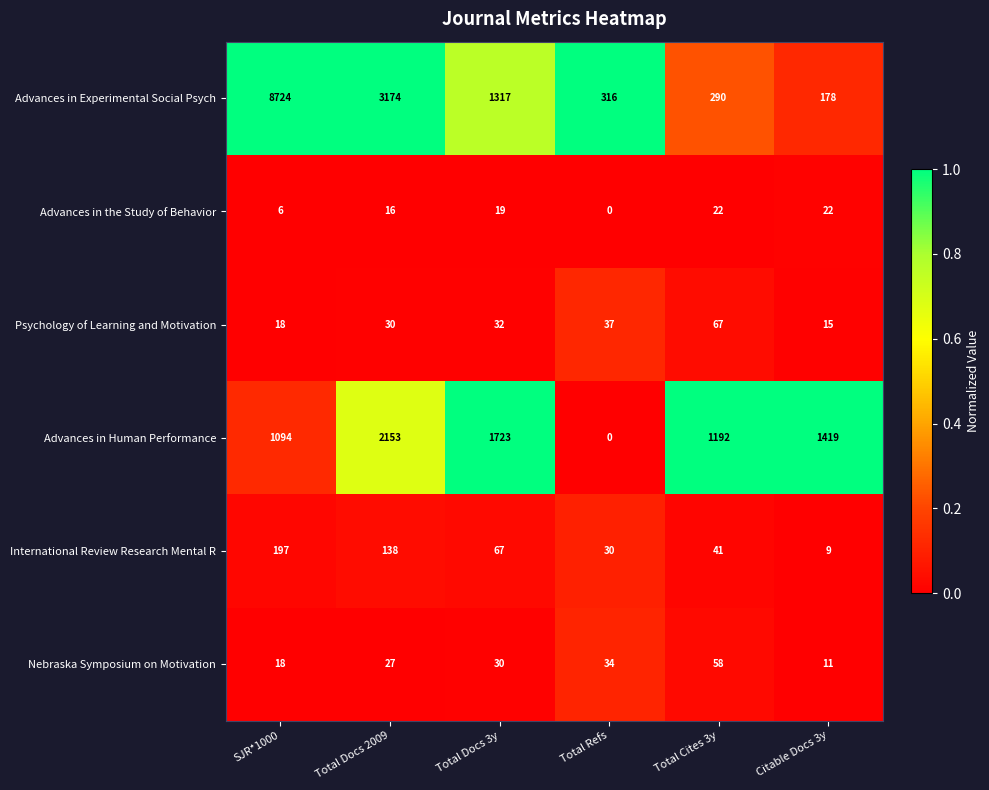

What is the average value of the Advances in the Study of Behavior series?

14